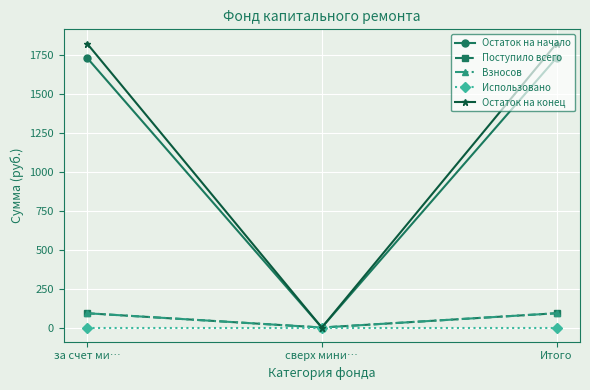

Is this an area chart (filled region under the line)?

No